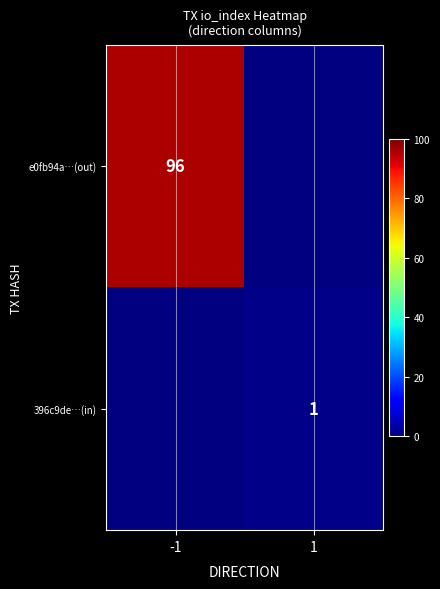

The 396c9de…(in) series shows 0 at 1. True or false?

False